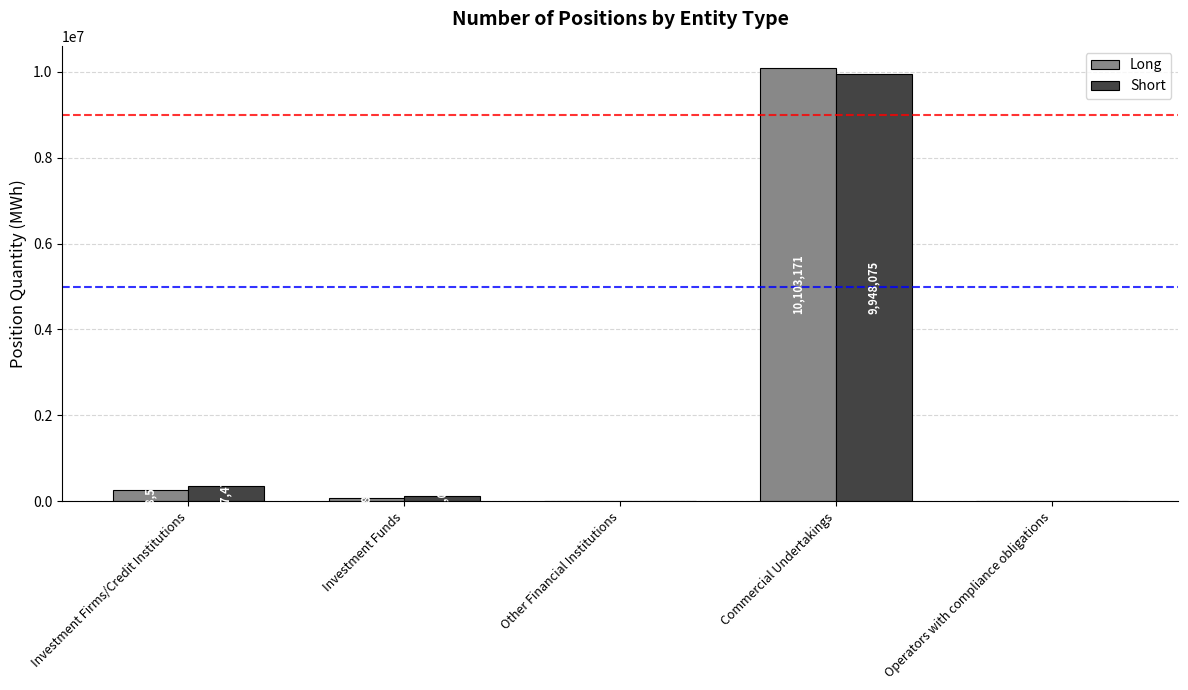

True or false: Short has a value of 0 at Operators with compliance obligations.

True